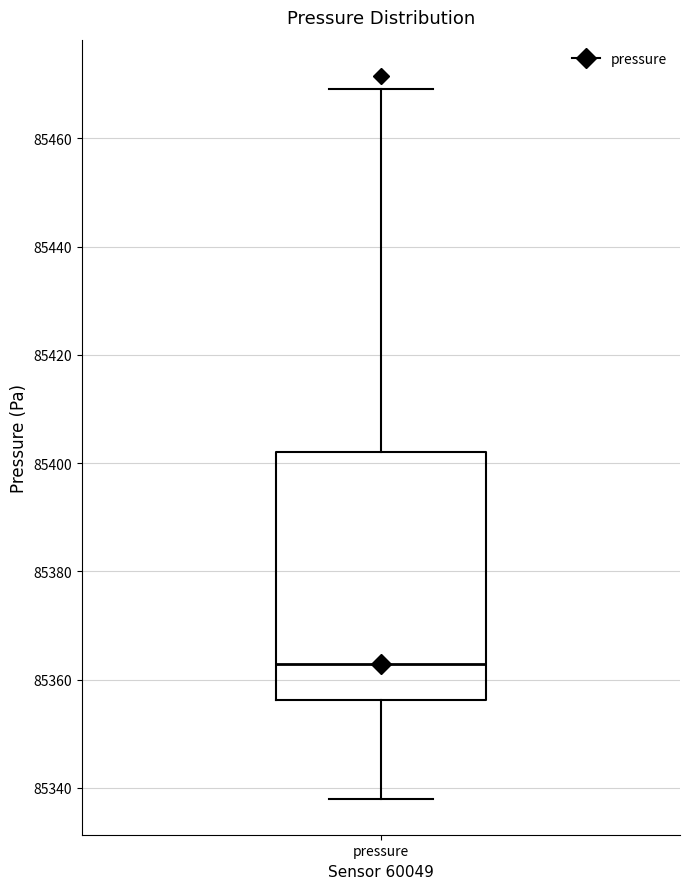

Read this box plot against the y-axis: the position of the median line, the range covered by the box, and the ends of both whiskers. The values are not printed on the chart, so give them approximately, as read against the axis.

median 85362, box 85356 to 85402, whiskers 85338 to 85470